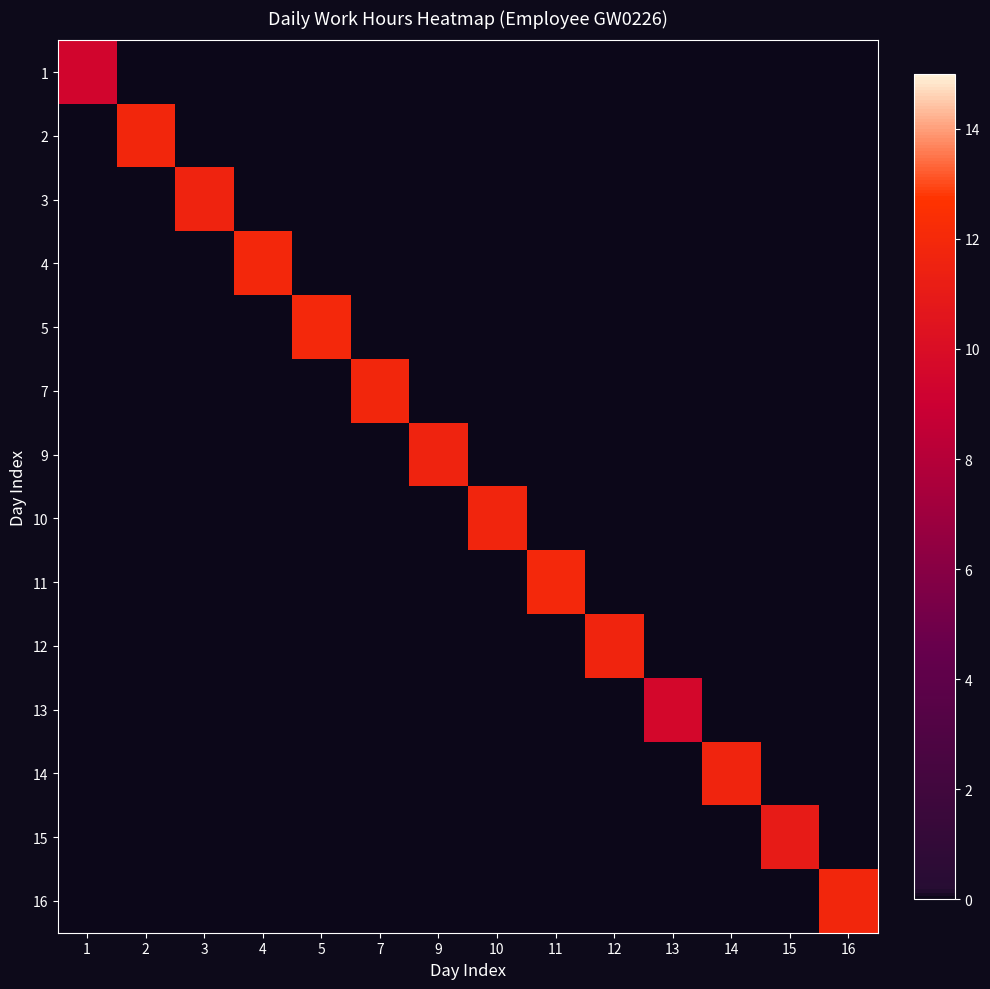

How many series are shown in this chart?

14